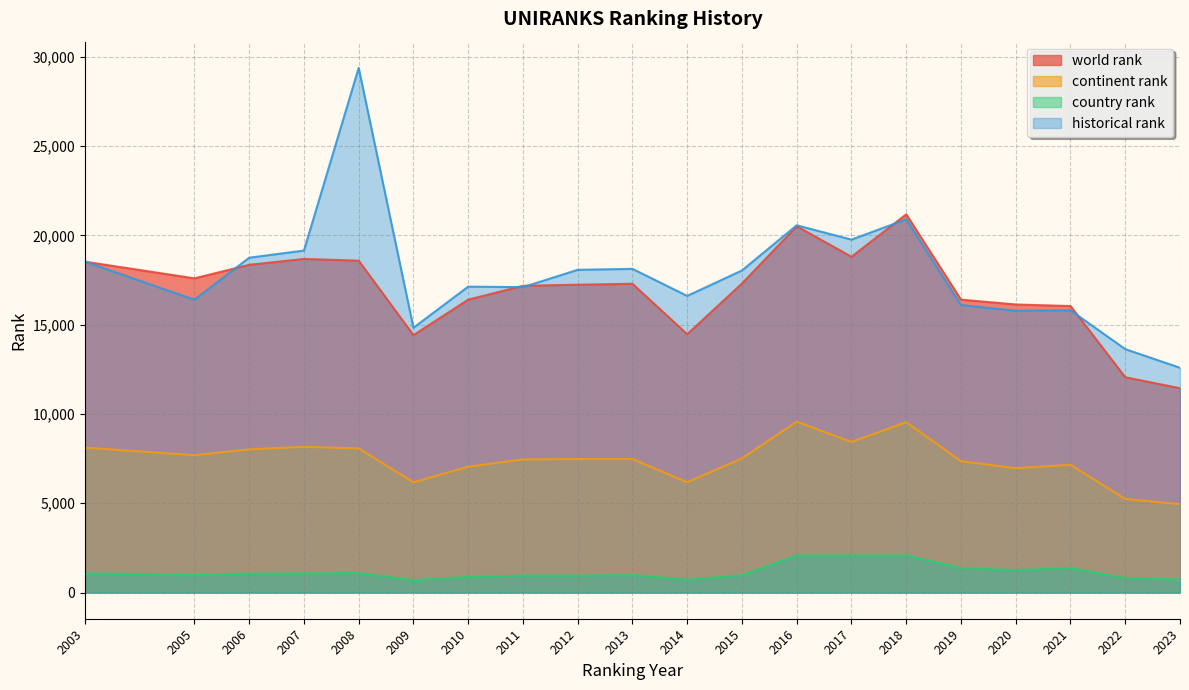

What are all the series names shown in the legend?

world rank, continent rank, country rank, historical rank